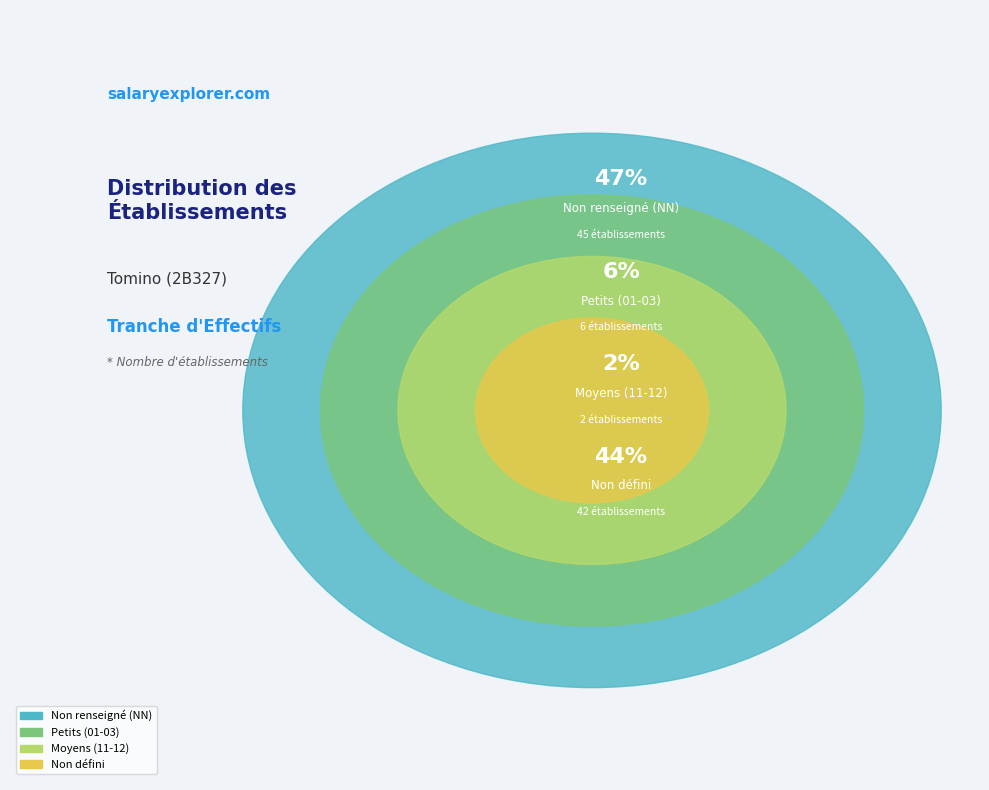

Is there a majority slice in this chart?

No